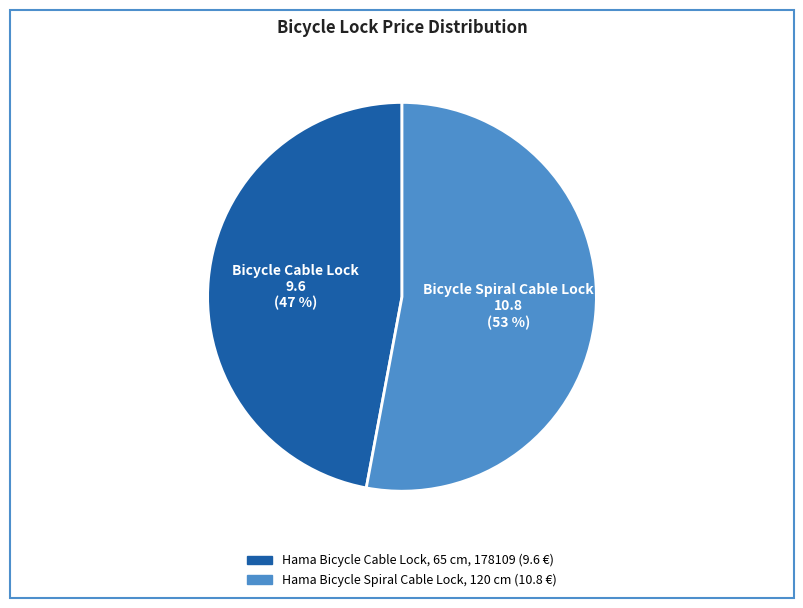

To the nearest percent, what percentage of the pie is Hama Bicycle Cable Lock, 65 cm, 178109?

47%